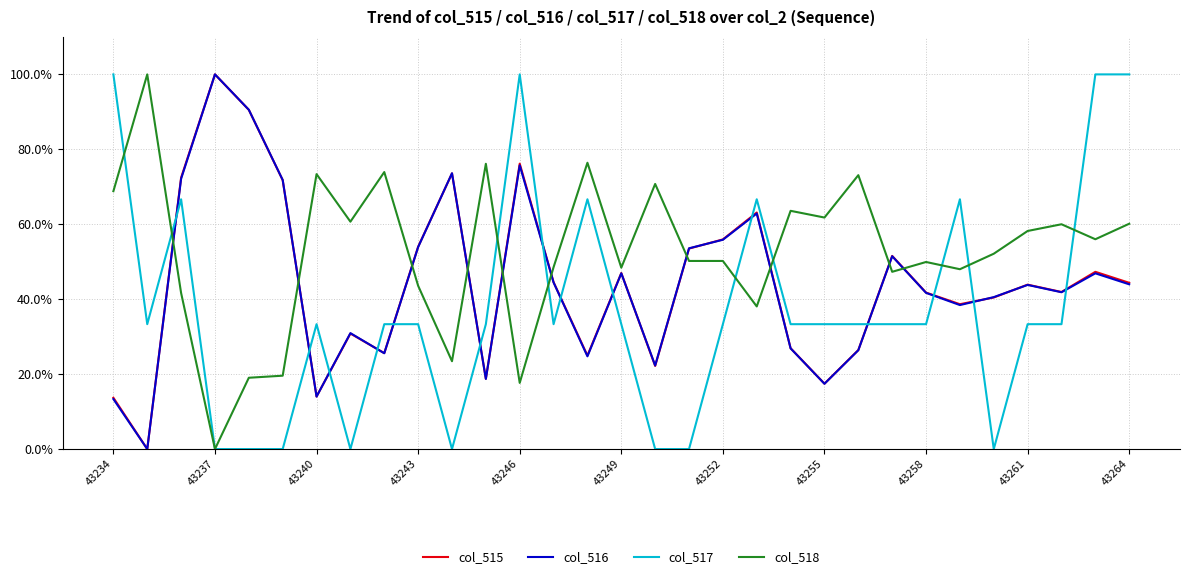

Does the chart display data point markers on the line(s)?

No